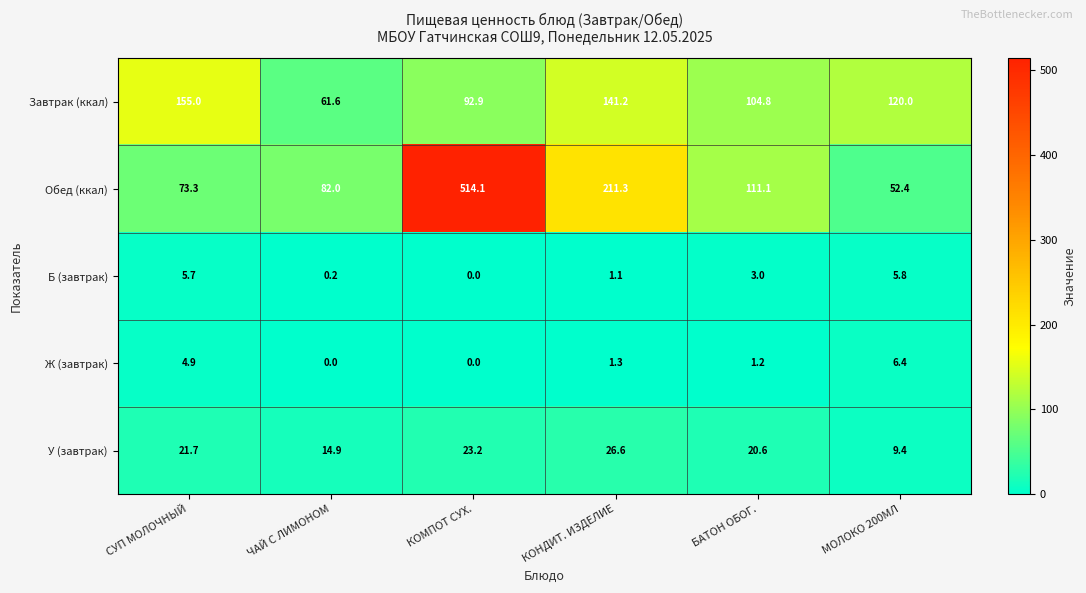

What is the spread (max minus min) of values at БАТОН ОБОГ.?

109.9